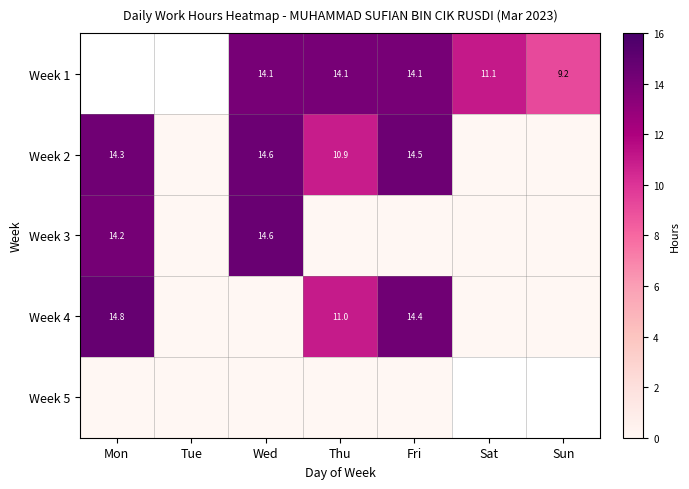

Which series changed the most between Sat and Sun?

Week 1